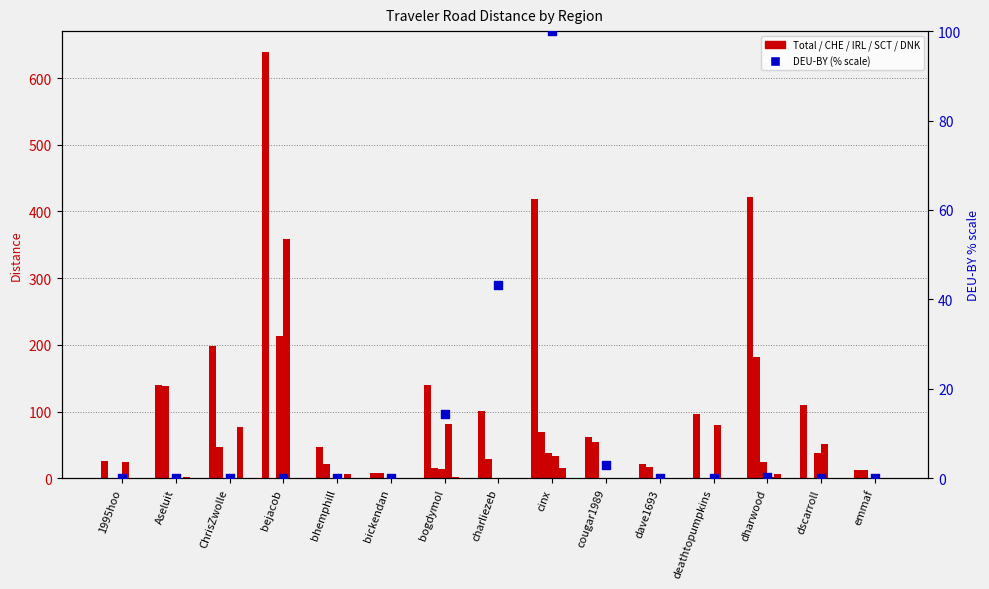

What is the total value across all series at bogdymol?

266.3